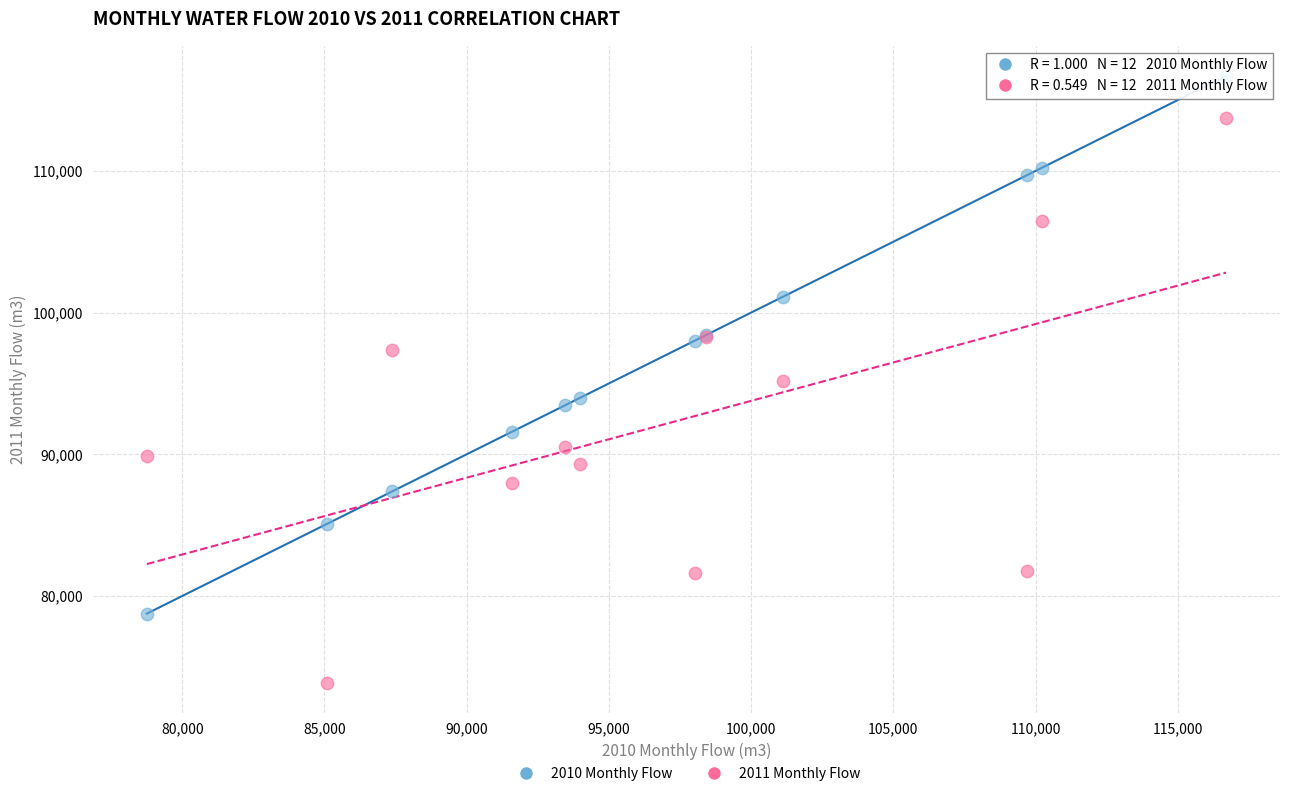

What is the X range (max minus min) for the scatter plot?

37938